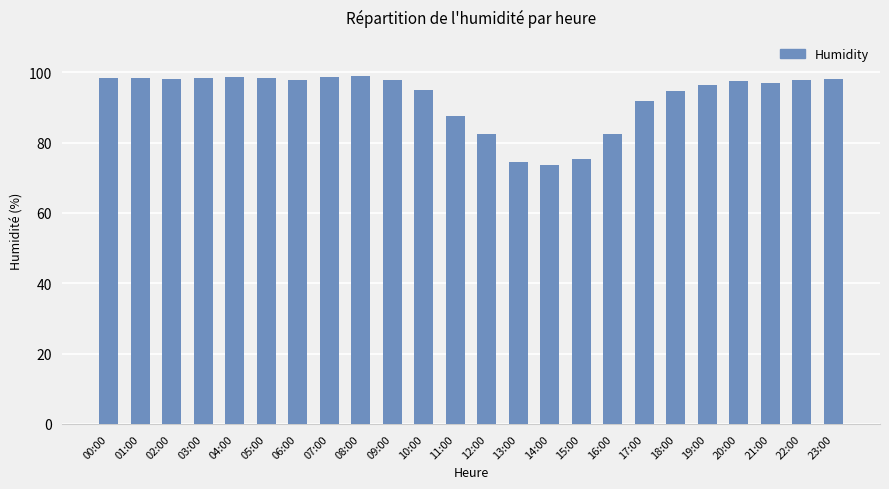

Where is the data nearest to the value 86?

11:00